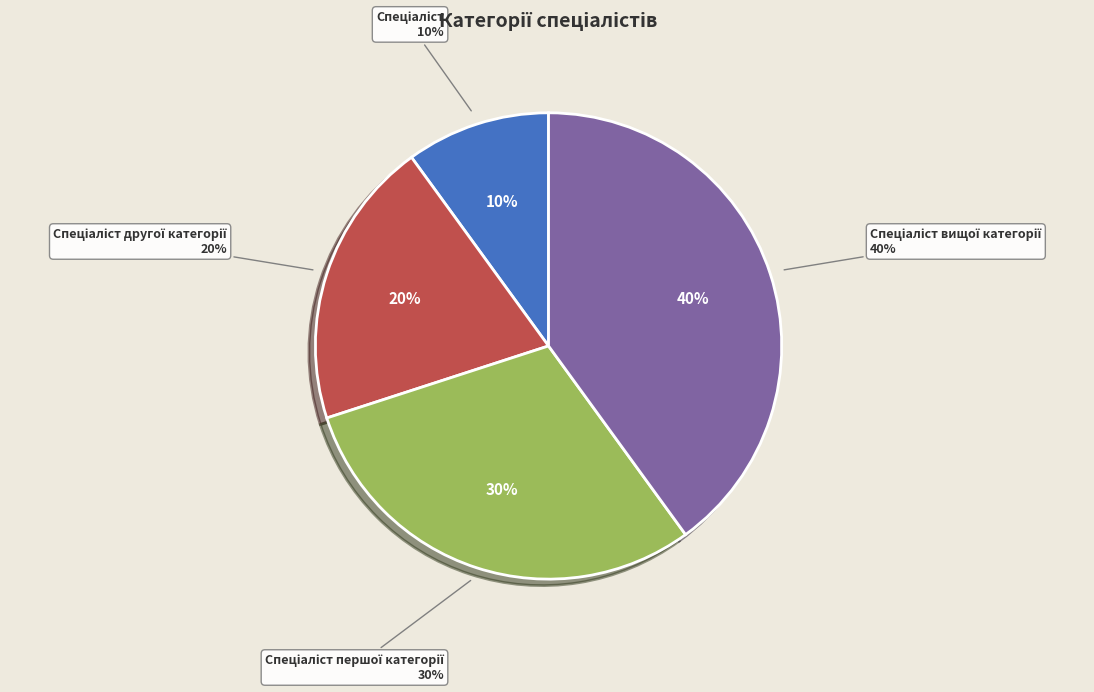

What is the smallest slice in the pie chart?

Спеціаліст